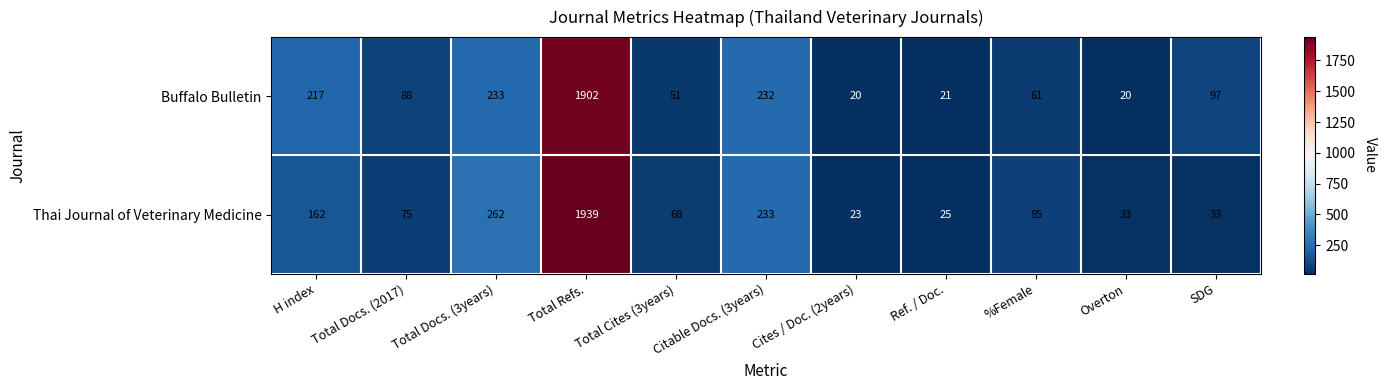

The Thai Journal of Veterinary Medicine series shows 162 at H index. True or false?

True